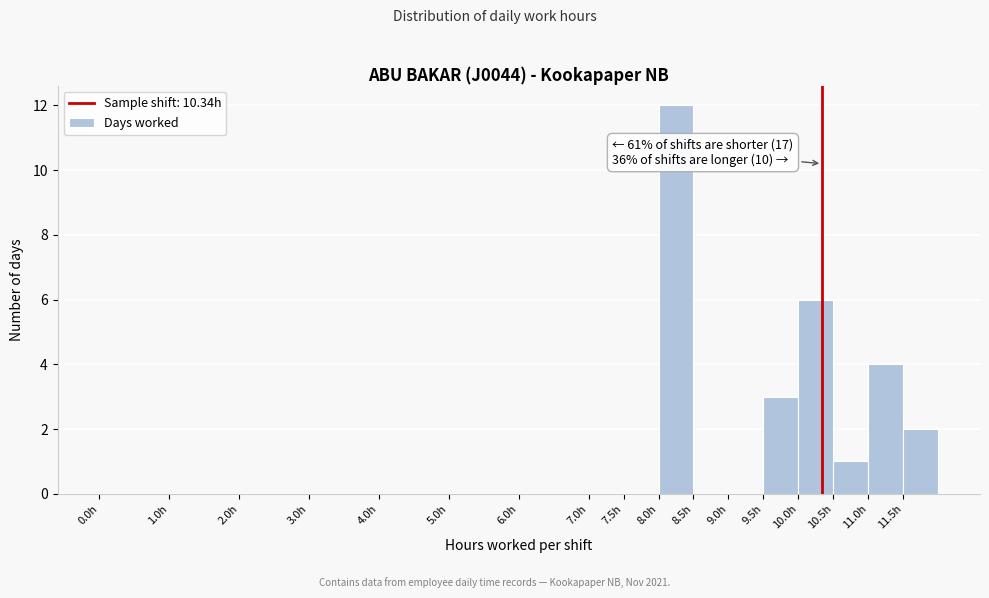

Which range on the x-axis has the tallest bar?

8.0 to 8.5